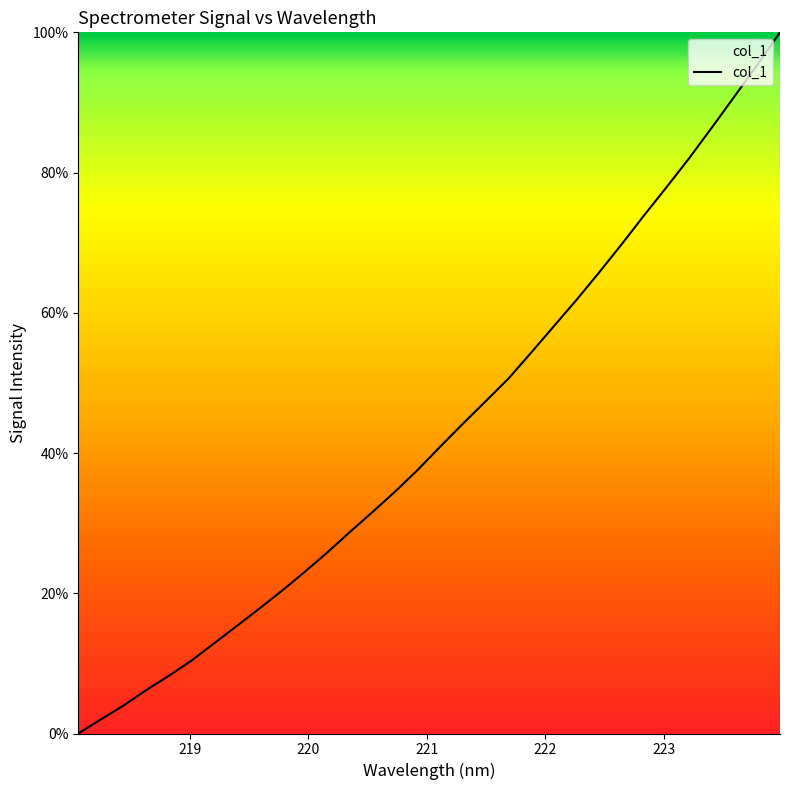

What is the difference between the maximum and minimum values?

100.0